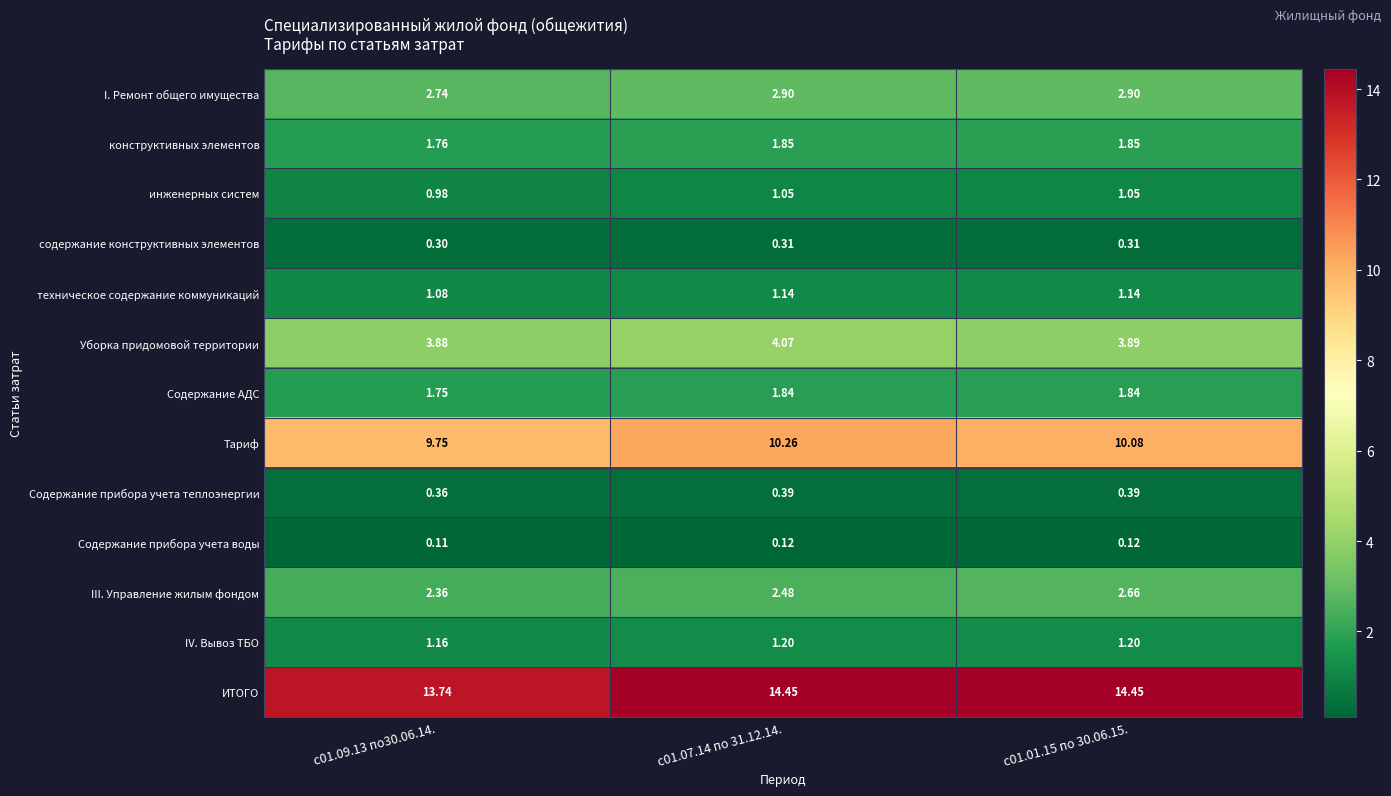

Which series has the widest spread of values?

ИТОГО